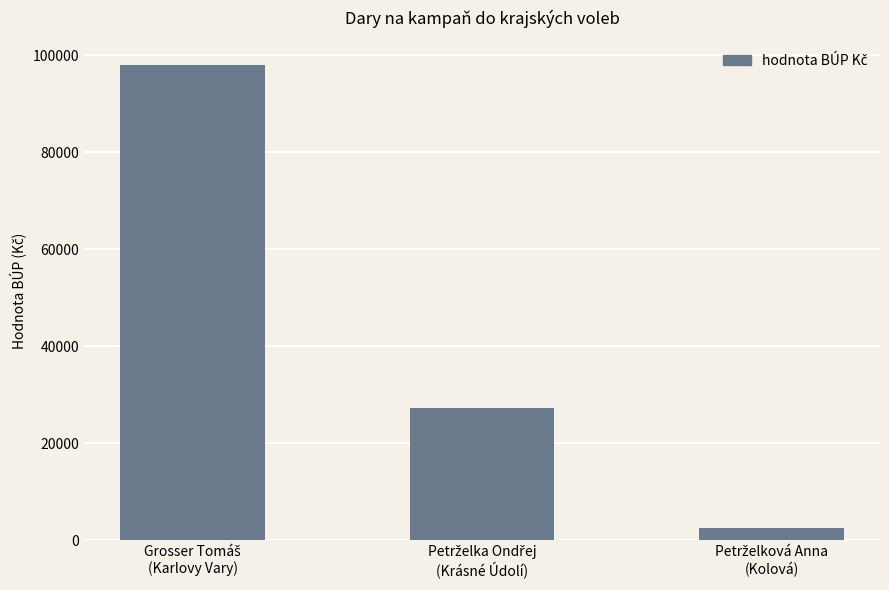

Reading left to right, extract all data points from this chart.

98000	27300	2400